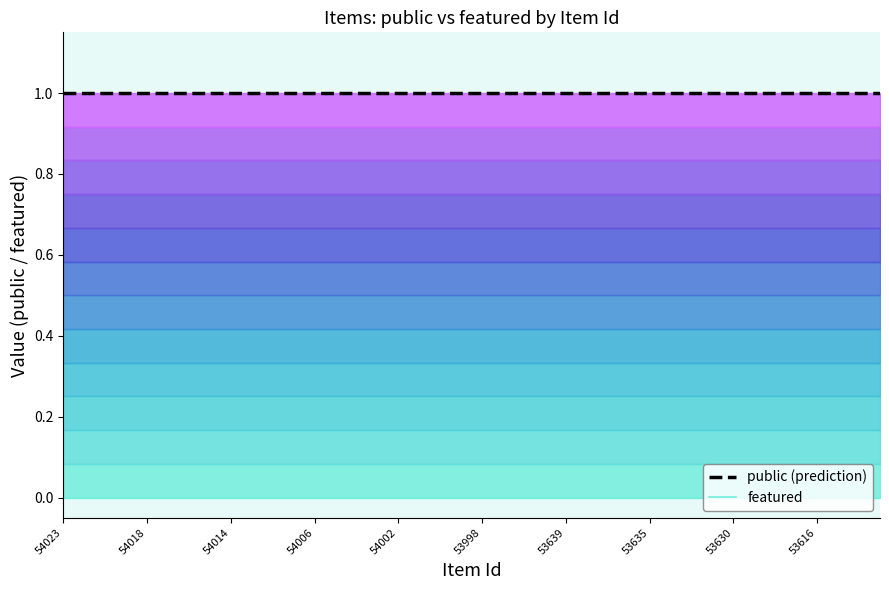

At how many categories does at least one series exceed 0?

40